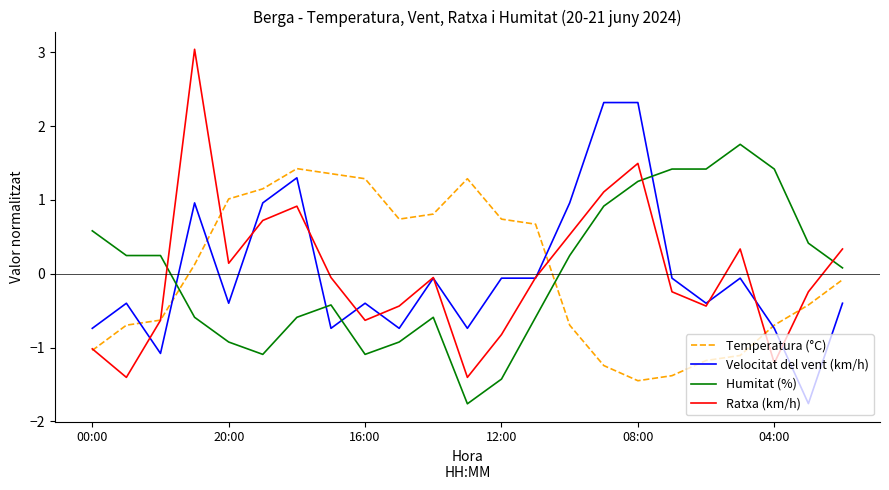

Which series has the largest range (max minus min)?

Ratxa (km/h)